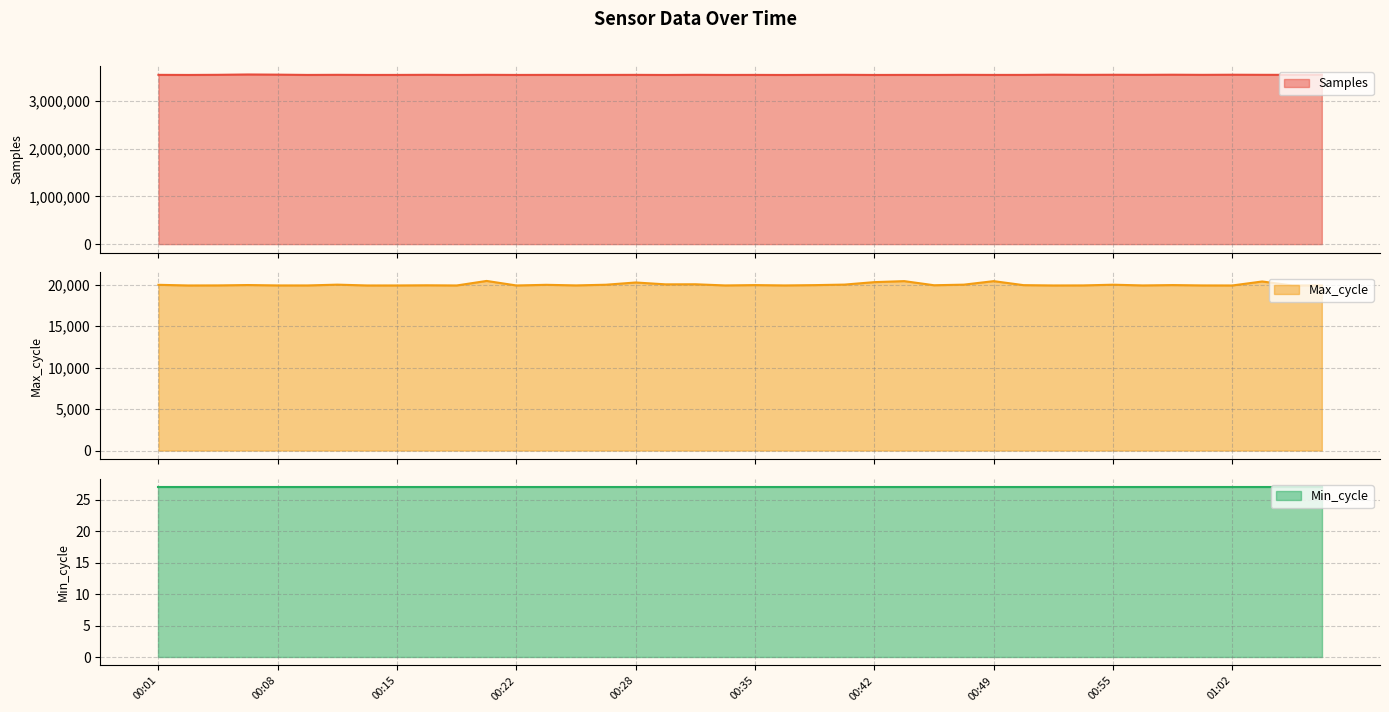

What is the label of the 16th point from the left?

00:27